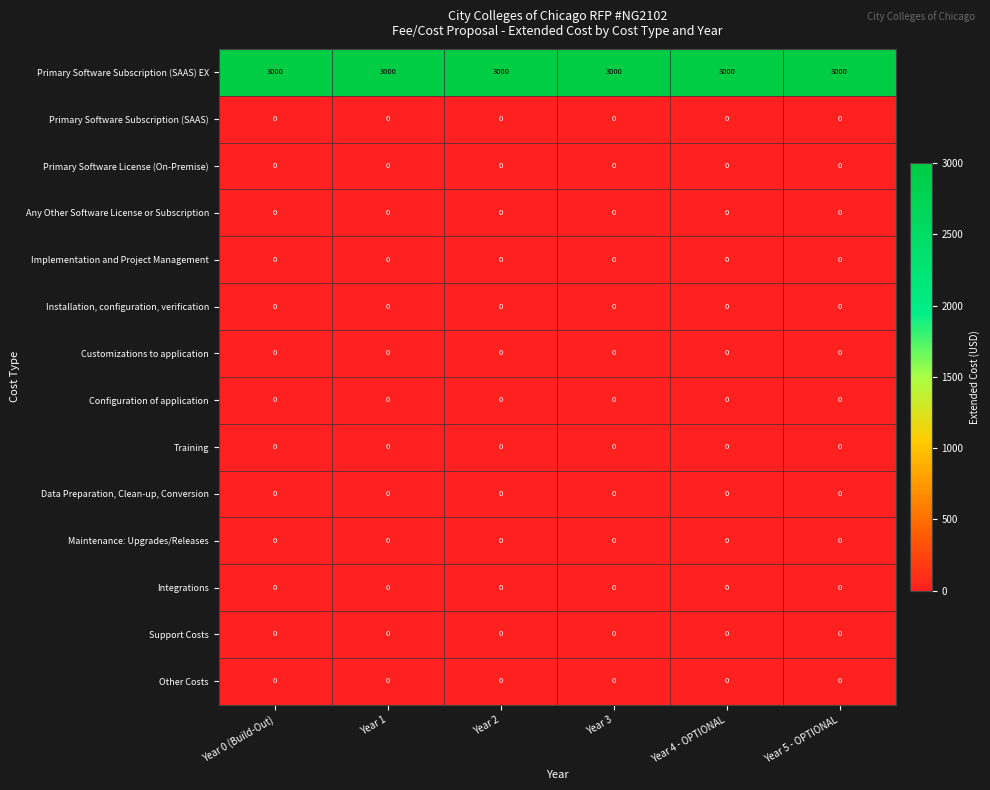

What is the greatest value displayed?

3000